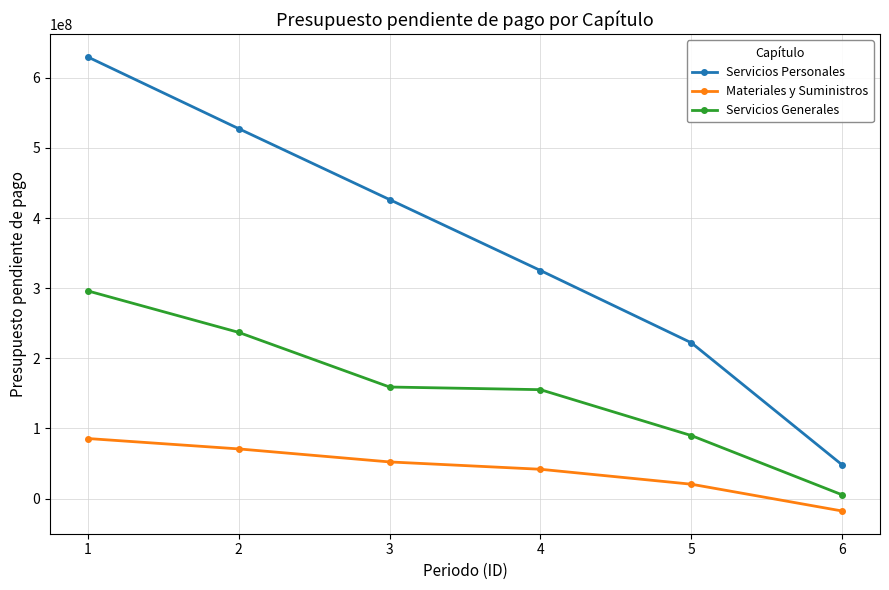

How many lines are shown in the chart?

3